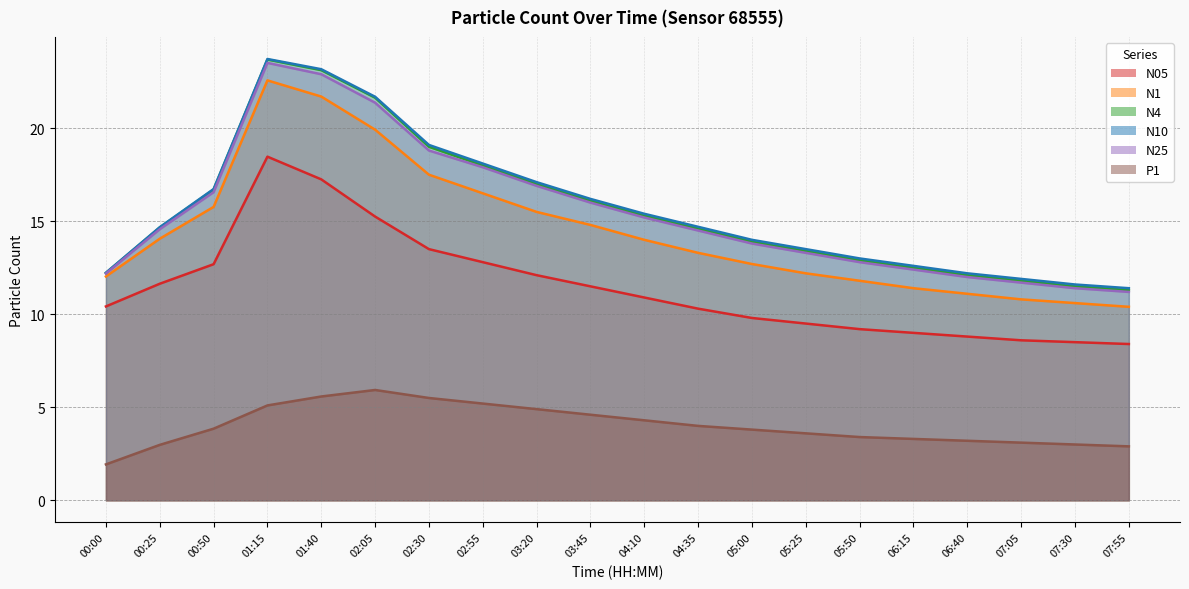

How many data points in P1 are above 3?

16